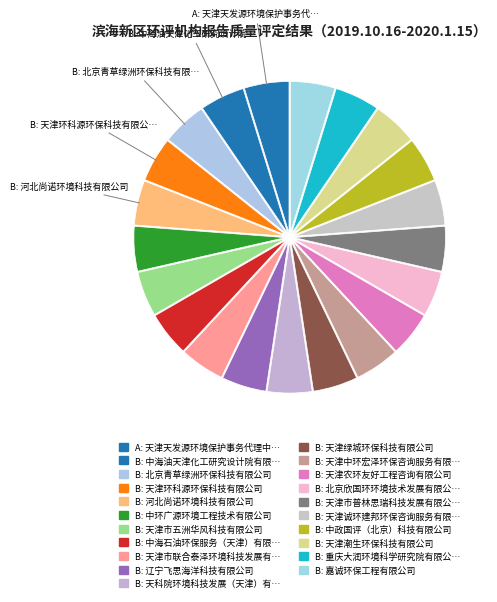

How many slices are in this pie chart?

21